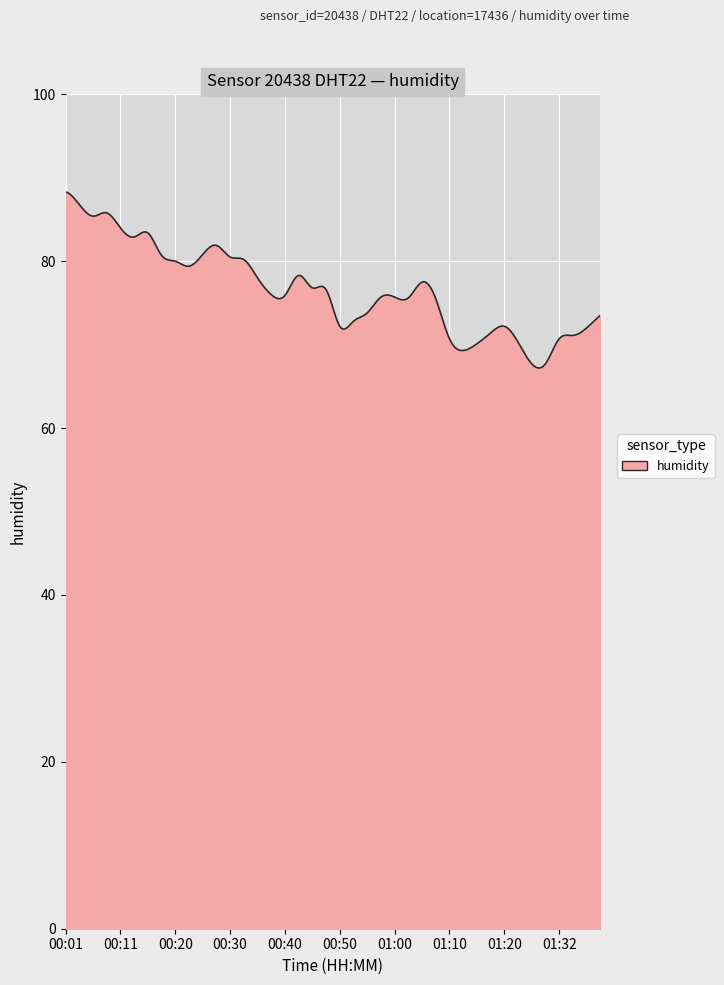

What is the difference between the maximum and minimum values?

21.1